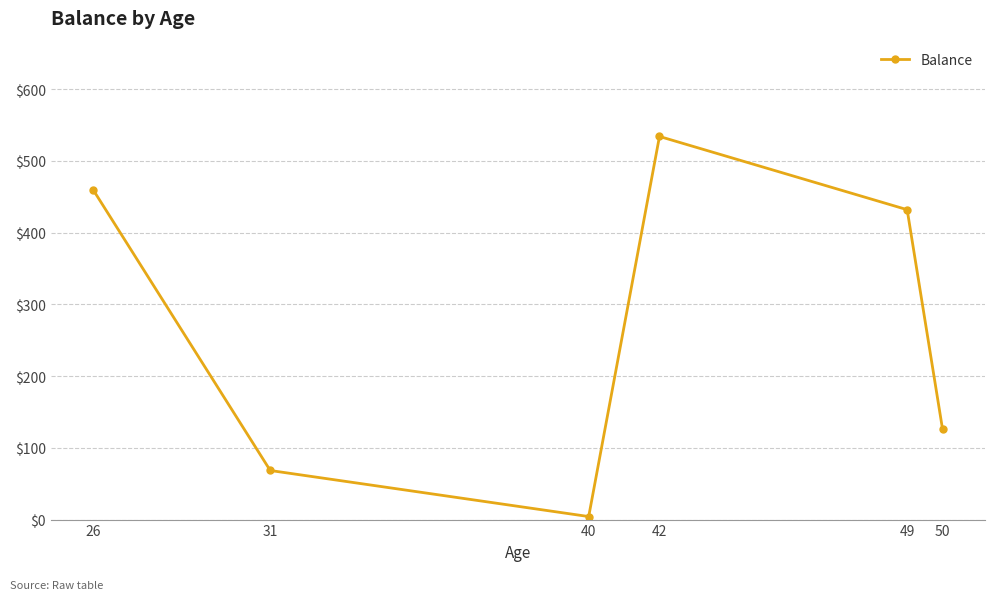

What is the sum of all values?

1624.5